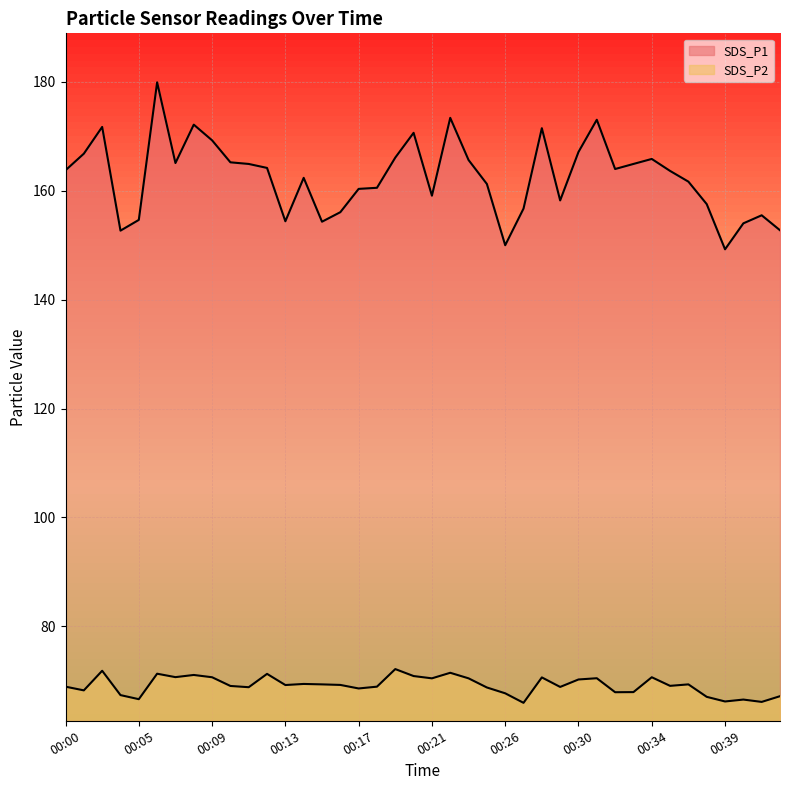

Which label corresponds to the smallest value in the chart?

00:27